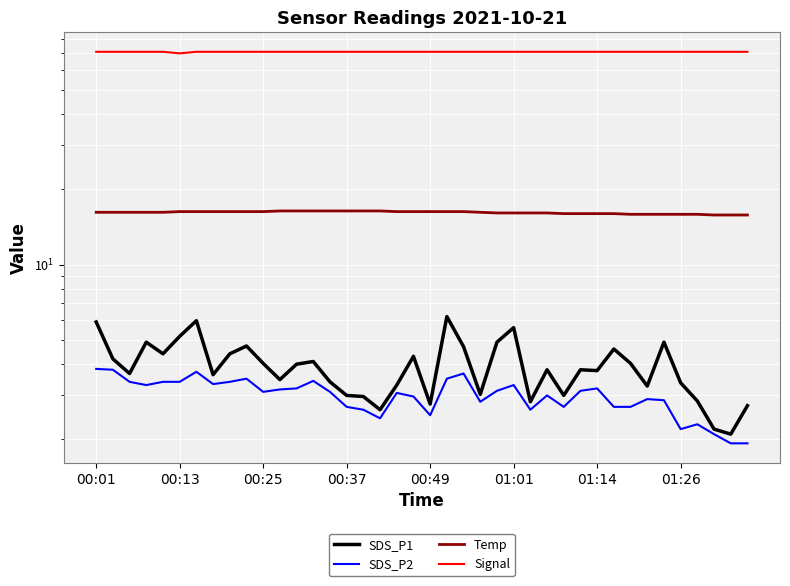

How many values in the SDS_P1 series exceed 3?

32